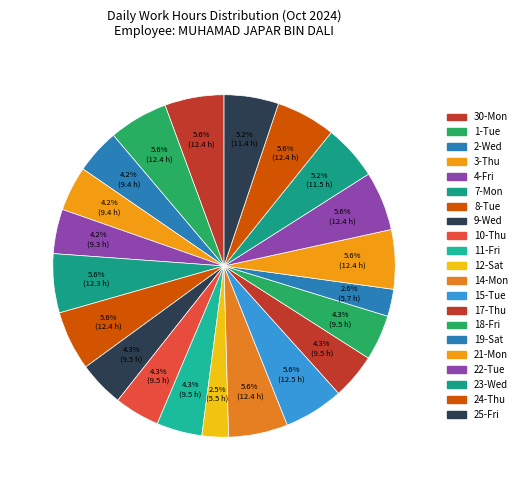

The 4-Fri slice represents 4% of the pie. True or false?

True